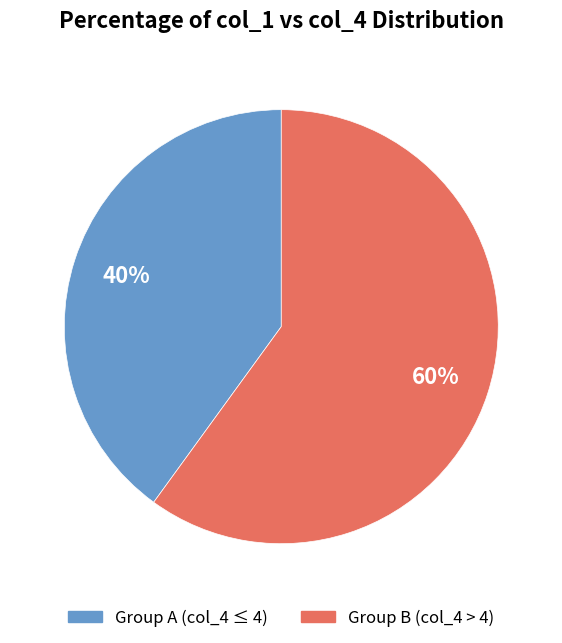

Which slice is the smallest?

Group A (col_4 ≤ 4)